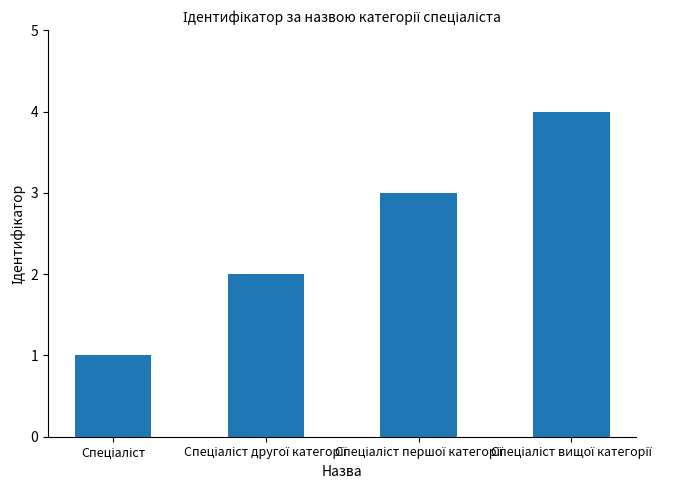

What is the maximum value shown in the chart?

4